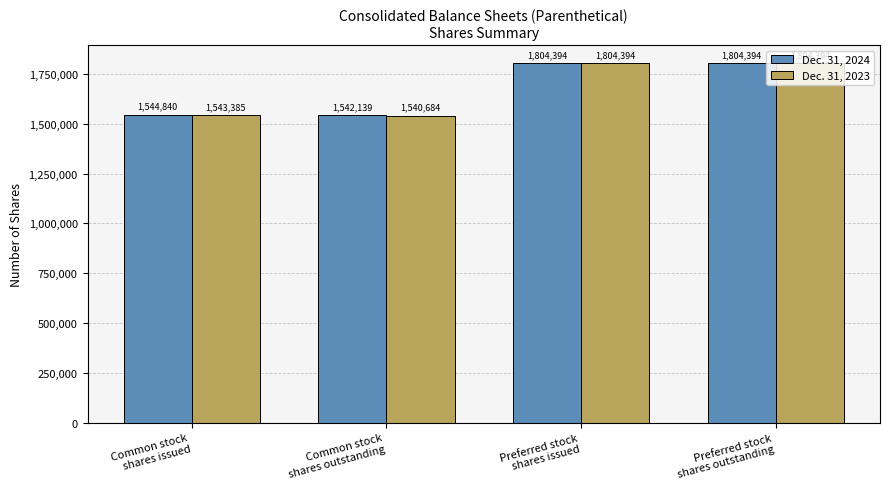

What is the label of the 4th bar from the left?

Preferred stock
shares outstanding